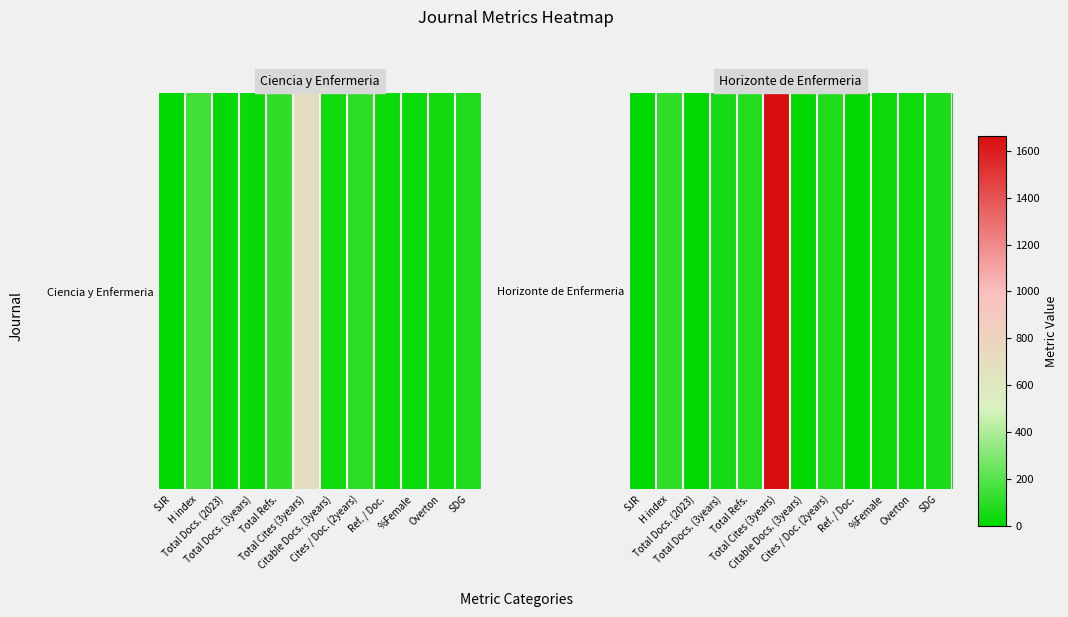

The value at Total Refs. is 116. True or false?

False